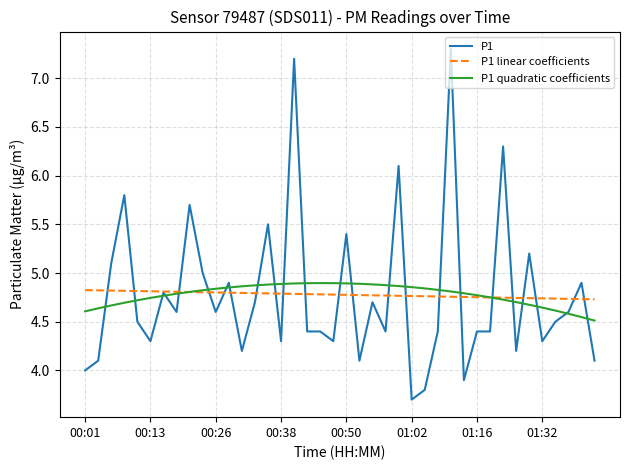

Which series has the largest range (max minus min)?

P1